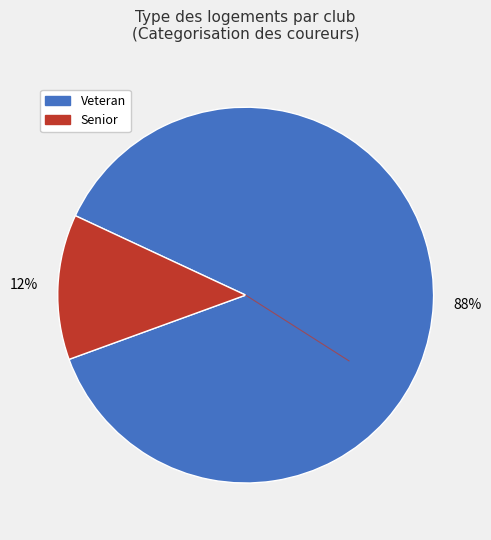

Do Senior and Veteran together represent more than half of the pie?

Yes